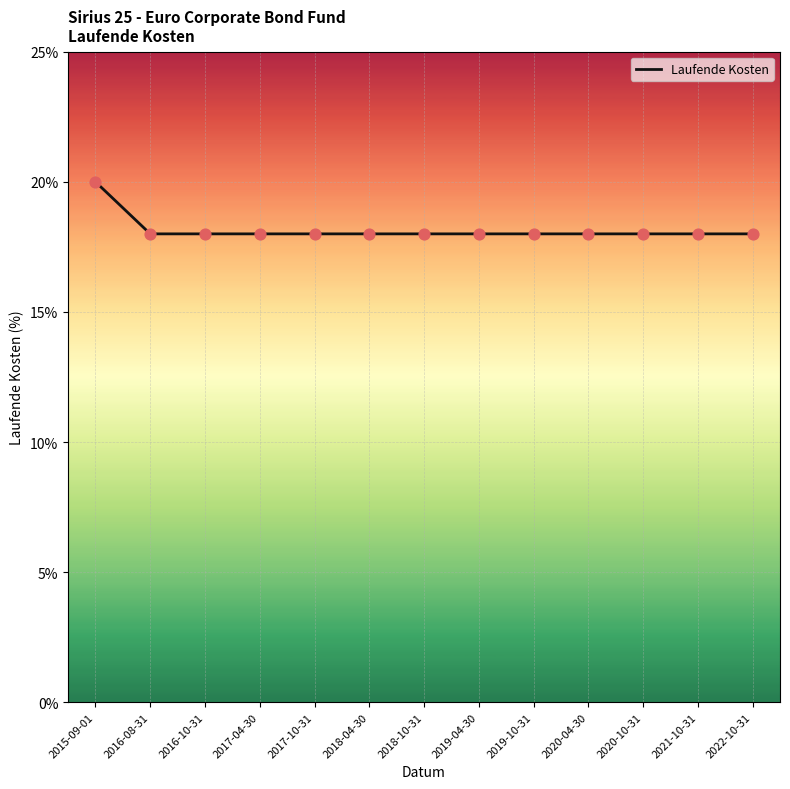

Which has a higher value, 2016-08-31 or 2018-10-31?

2016-08-31